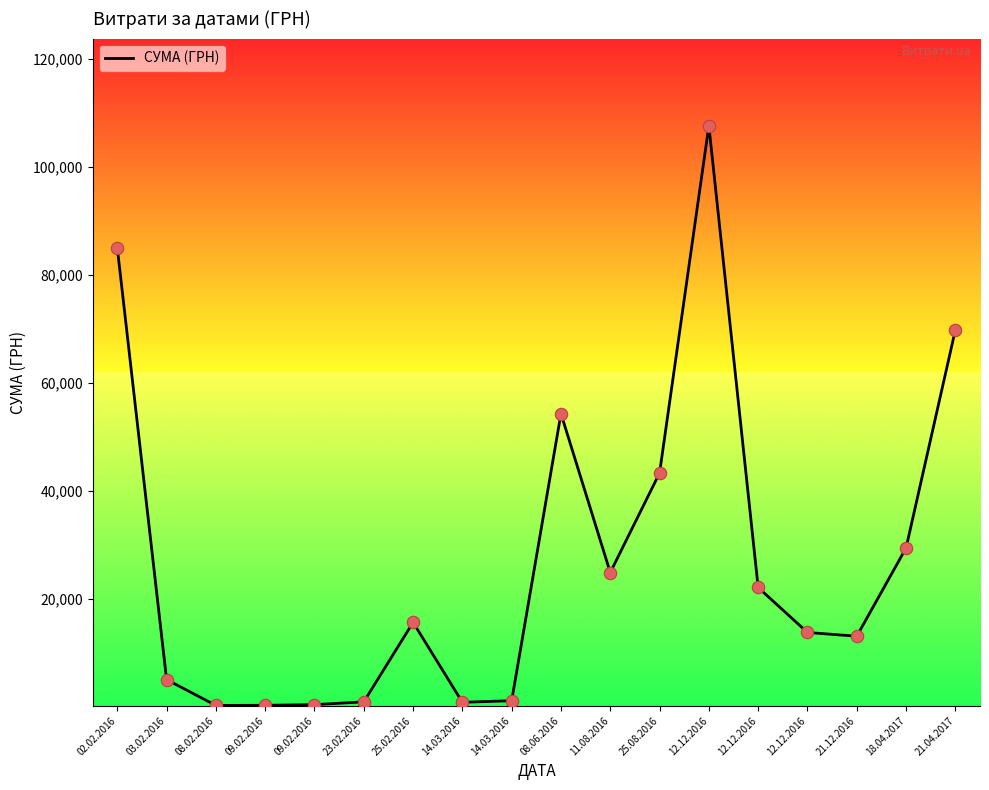

Does the chart have visible grid lines?

No